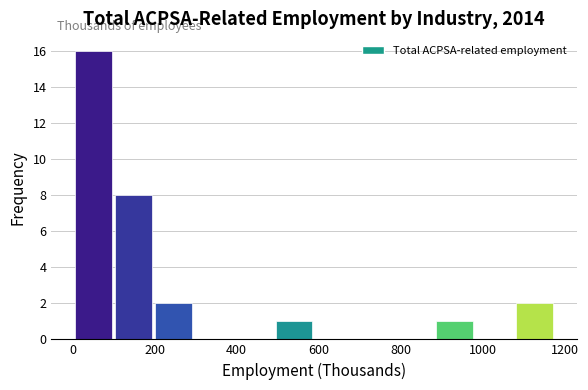

Over which range of the x-axis is the bar tallest?

0 to 100